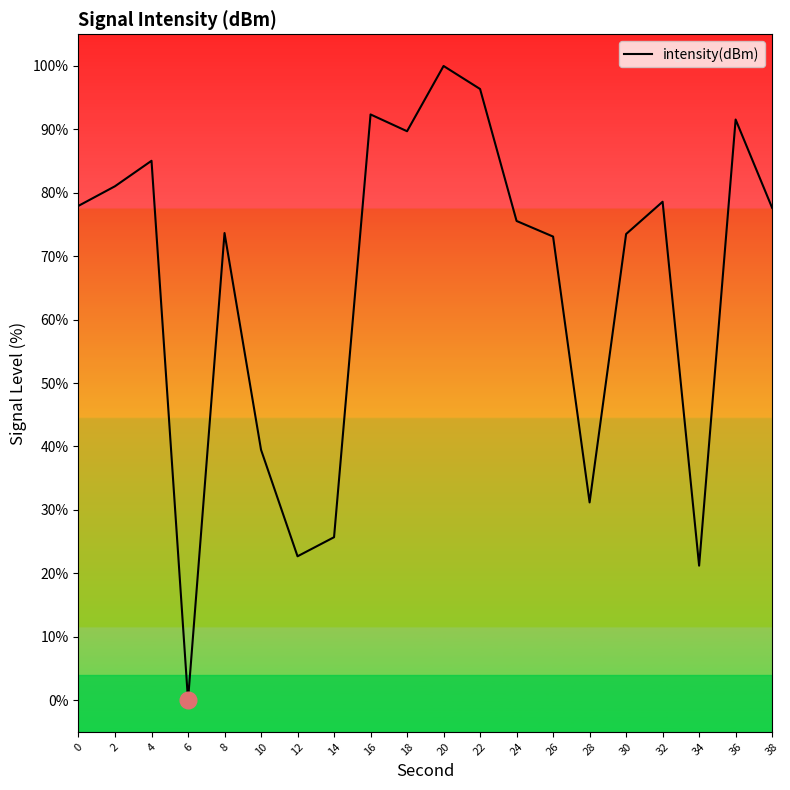

Does the chart display data point markers on the line(s)?

No